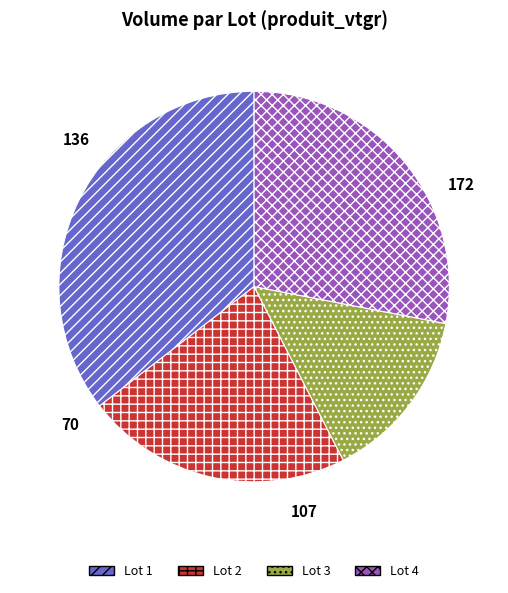

How many segments does this pie chart have?

4